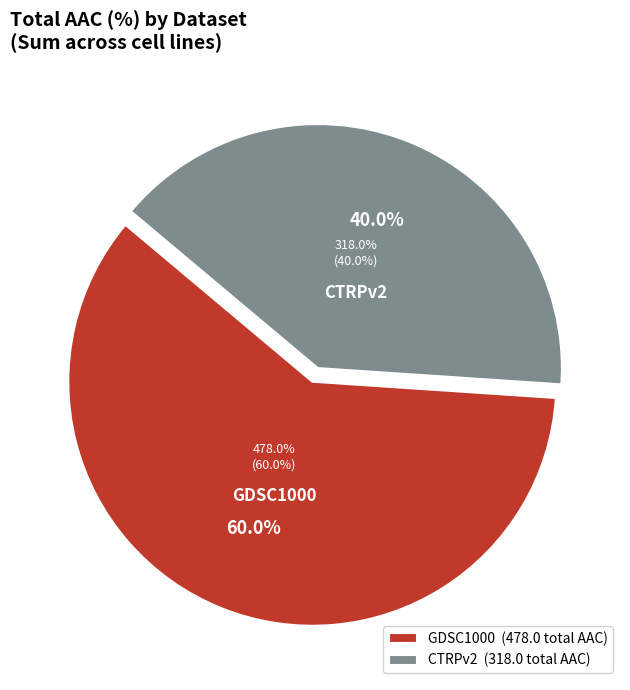

True or false: J82 accounts for 11% of the total.

False